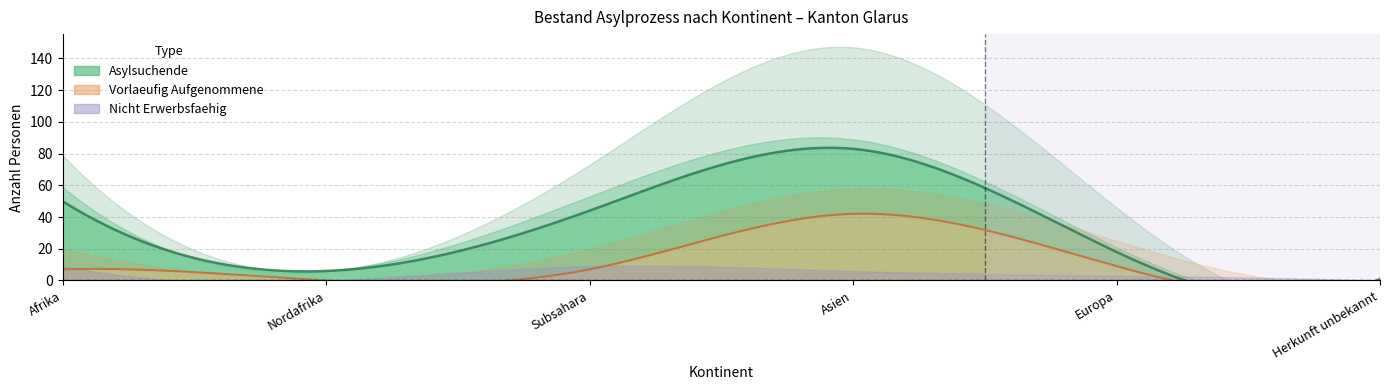

True or false: Asylsuchende Total has a value of 1 at Herkunft unbekannt.

True